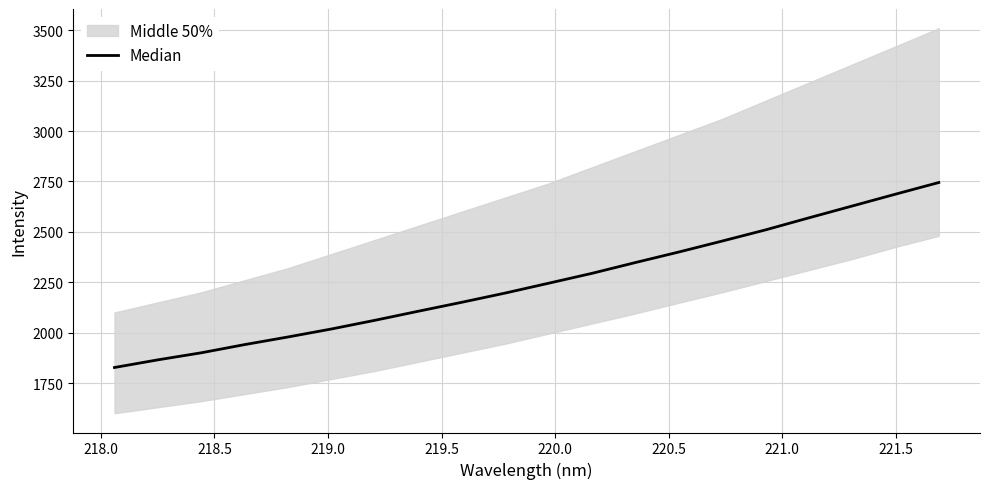

Is it true that the value at 221.0 is 863.7?

False